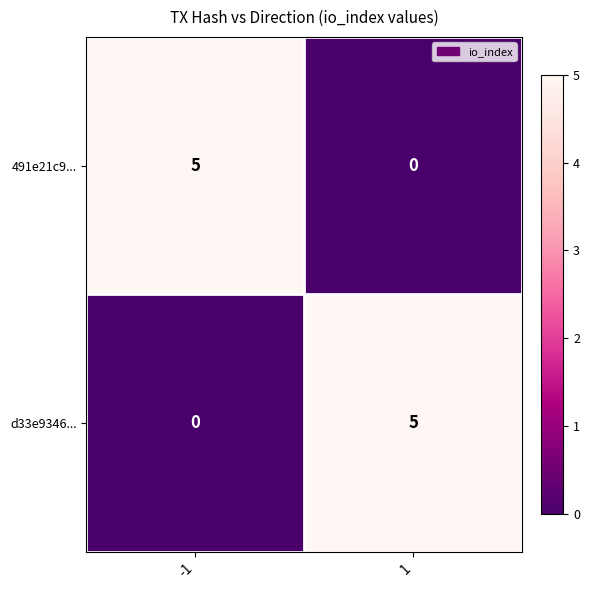

At -1, list the series in order from smallest to largest.

d33e9346..., 491e21c9...